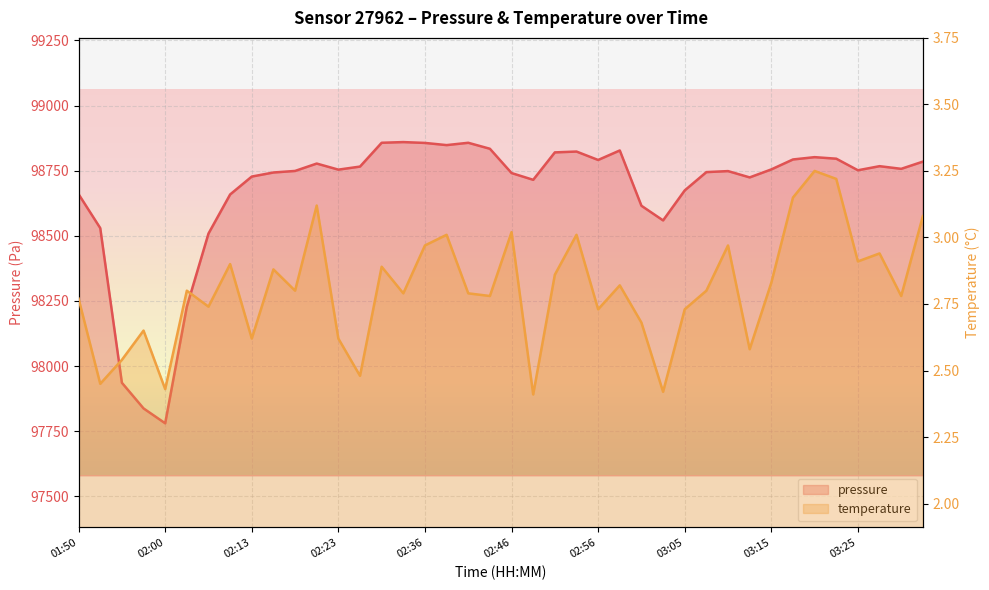

Count the number of data series in this chart.

2